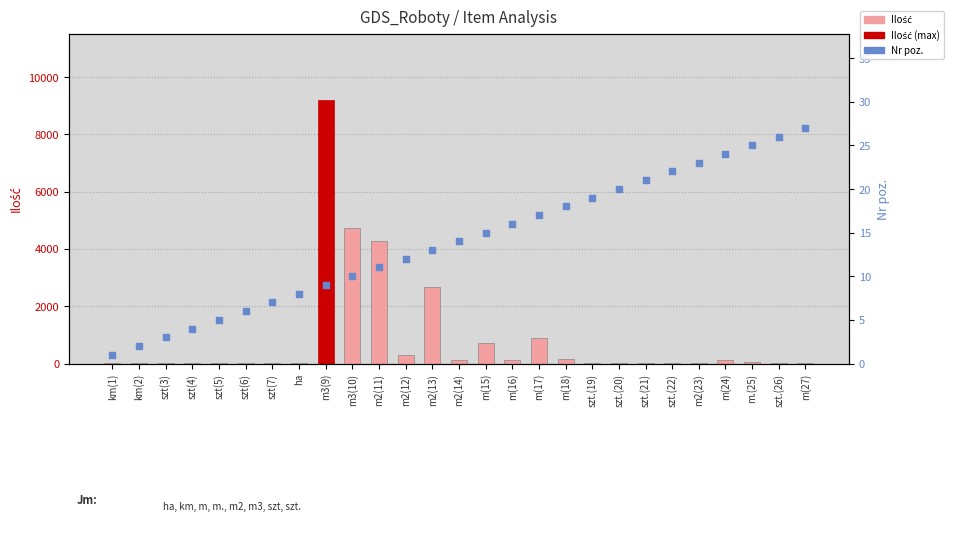

What are all the series names shown in the legend?

Ilość, Nr poz.